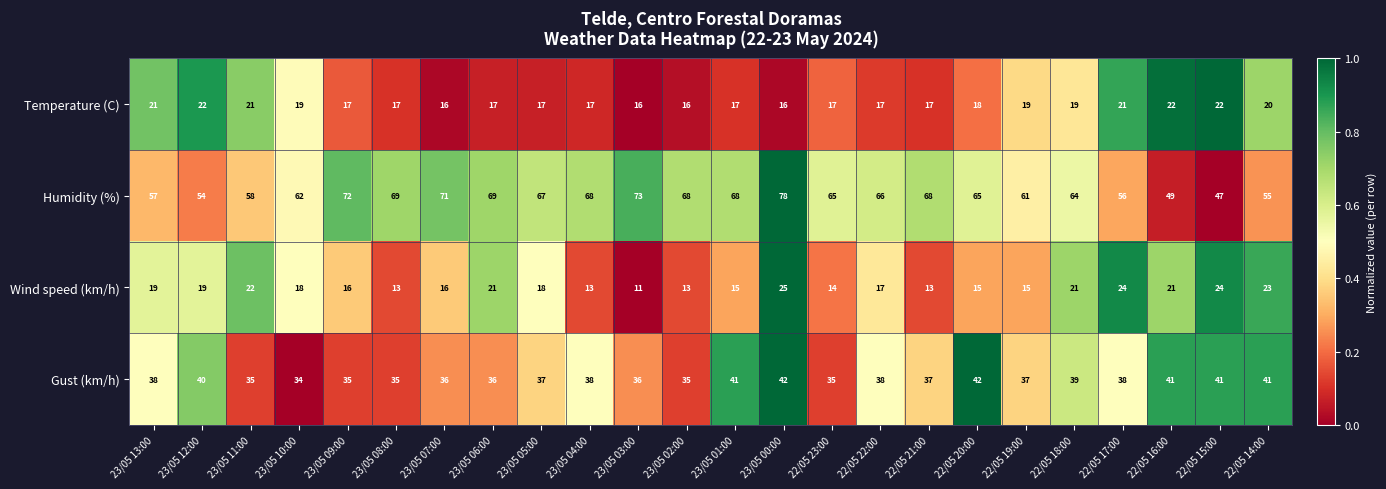

Which series has the largest range (max minus min)?

Humidity (%)